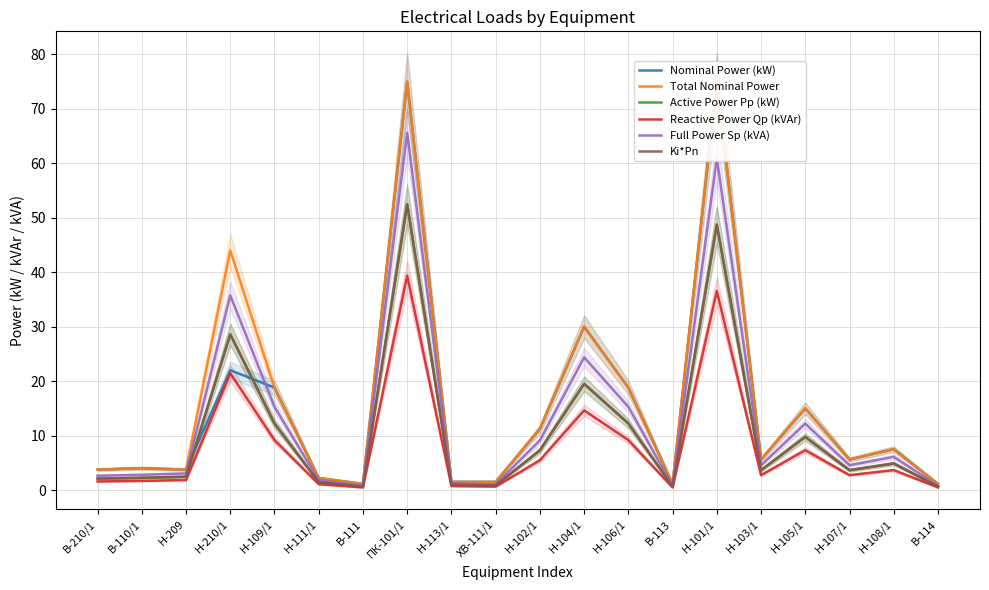

Reading left to right, list all the values displayed in this chart.

Nominal Power (kW): В-210/1=3.8	В-110/1=4.0	Н-209=3.8	Н-210/1=22.0	Н-109/1=18.8	Н-111/1=2.2	В-111=1.1	ПК-101/1=75.0	Н-113/1=1.5	ХВ-111/1=1.5	Н-102/1=11.2	Н-104/1=30.0	Н-106/1=18.8	В-113=1.1	Н-101/1=75.0	Н-103/1=5.6	Н-105/1=15.0	Н-107/1=5.6	Н-108/1=7.5	В-114=1.1
Total Nominal Power: В-210/1=3.8	В-110/1=4.0	Н-209=3.8	Н-210/1=44.0	Н-109/1=18.8	Н-111/1=2.2	В-111=1.1	ПК-101/1=75.0	Н-113/1=1.5	ХВ-111/1=1.5	Н-102/1=11.2	Н-104/1=30.0	Н-106/1=18.8	В-113=1.1	Н-101/1=75.0	Н-103/1=5.6	Н-105/1=15.0	Н-107/1=5.6	Н-108/1=7.5	В-114=1.1
Active Power Pp (kW): В-210/1=2.1	В-110/1=2.2	Н-209=2.4	Н-210/1=28.6	Н-109/1=12.2	Н-111/1=1.4	В-111=0.6	ПК-101/1=52.5	Н-113/1=1.0	ХВ-111/1=0.8	Н-102/1=7.3	Н-104/1=19.5	Н-106/1=12.2	В-113=0.6	Н-101/1=48.8	Н-103/1=3.6	Н-105/1=9.8	Н-107/1=3.6	Н-108/1=4.9	В-114=0.6
Reactive Power Qp (kVAr): В-210/1=1.6	В-110/1=1.7	Н-209=1.8	Н-210/1=21.4	Н-109/1=9.2	Н-111/1=1.1	В-111=0.5	ПК-101/1=39.4	Н-113/1=0.7	ХВ-111/1=0.6	Н-102/1=5.5	Н-104/1=14.6	Н-106/1=9.2	В-113=0.5	Н-101/1=36.6	Н-103/1=2.7	Н-105/1=7.3	Н-107/1=2.7	Н-108/1=3.7	В-114=0.5
Full Power Sp (kVA): В-210/1=2.6	В-110/1=2.8	Н-209=3.0	Н-210/1=35.8	Н-109/1=15.3	Н-111/1=1.8	В-111=0.8	ПК-101/1=65.6	Н-113/1=1.2	ХВ-111/1=1.1	Н-102/1=9.1	Н-104/1=24.4	Н-106/1=15.3	В-113=0.8	Н-101/1=60.9	Н-103/1=4.5	Н-105/1=12.2	Н-107/1=4.5	Н-108/1=6.1	В-114=0.8
Ki*Pn: В-210/1=2.1	В-110/1=2.2	Н-209=2.4	Н-210/1=28.6	Н-109/1=12.2	Н-111/1=1.4	В-111=0.6	ПК-101/1=52.5	Н-113/1=1.0	ХВ-111/1=0.8	Н-102/1=7.3	Н-104/1=19.5	Н-106/1=12.2	В-113=0.6	Н-101/1=48.8	Н-103/1=3.6	Н-105/1=9.8	Н-107/1=3.6	Н-108/1=4.9	В-114=0.6